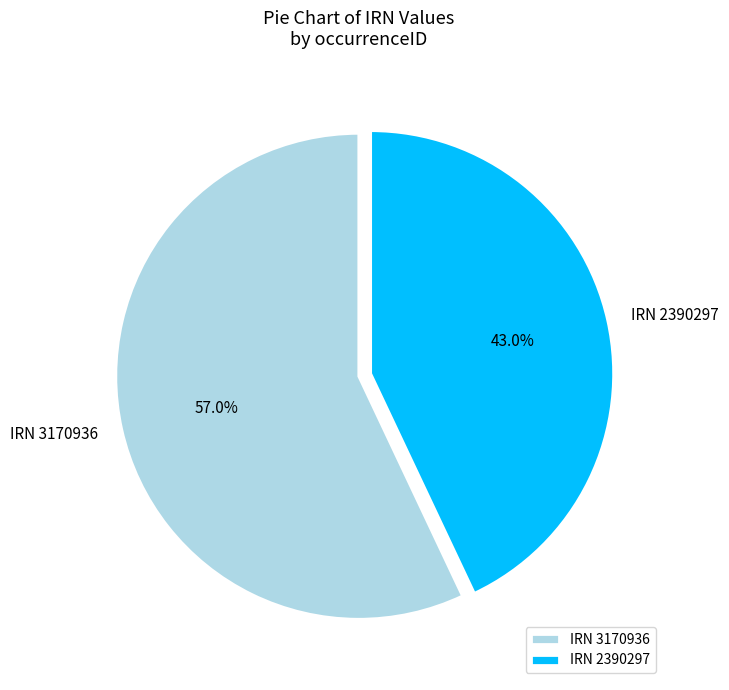

Approximately how many times larger is the value at IRN 2390297 compared to IRN 3170936?

0.8